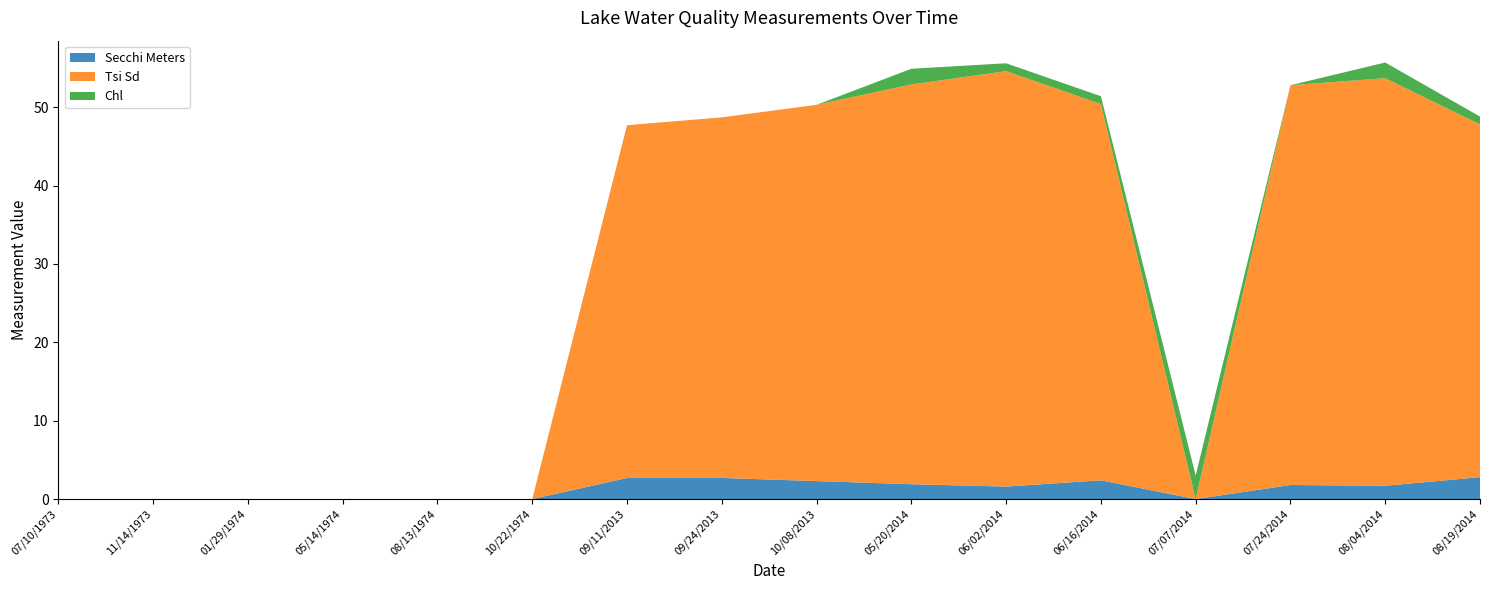

Reading left to right, what are all the values shown in this chart?

Secchi Meters: 07/10/1973=0.0	11/14/1973=0.0	01/29/1974=0.0	05/14/1974=0.0	08/13/1974=0.0	10/22/1974=0.0	09/11/2013=2.7	09/24/2013=2.7	10/08/2013=2.3	05/20/2014=1.9	06/02/2014=1.6	06/16/2014=2.4	07/07/2014=0.0	07/24/2014=1.8	08/04/2014=1.7	08/19/2014=2.8
Tsi Sd: 07/10/1973=0.0	11/14/1973=0.0	01/29/1974=0.0	05/14/1974=0.0	08/13/1974=0.0	10/22/1974=0.0	09/11/2013=45.0	09/24/2013=46.0	10/08/2013=48.0	05/20/2014=51.0	06/02/2014=53.0	06/16/2014=48.0	07/07/2014=0.0	07/24/2014=51.0	08/04/2014=52.0	08/19/2014=45.0
Chl: 07/10/1973=0.0	11/14/1973=0.0	01/29/1974=0.0	05/14/1974=0.0	08/13/1974=0.0	10/22/1974=0.0	09/11/2013=0.0	09/24/2013=0.0	10/08/2013=0.0	05/20/2014=2.0	06/02/2014=1.0	06/16/2014=1.0	07/07/2014=3.0	07/24/2014=0.0	08/04/2014=2.0	08/19/2014=1.0